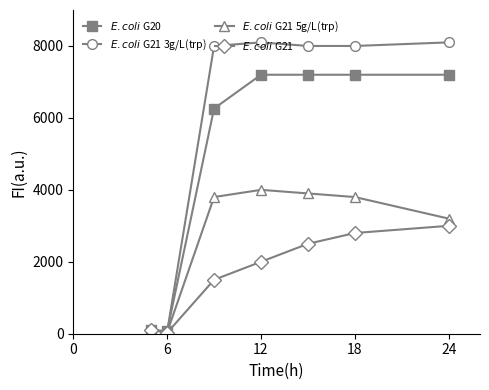

Does the chart have visible grid lines?

No